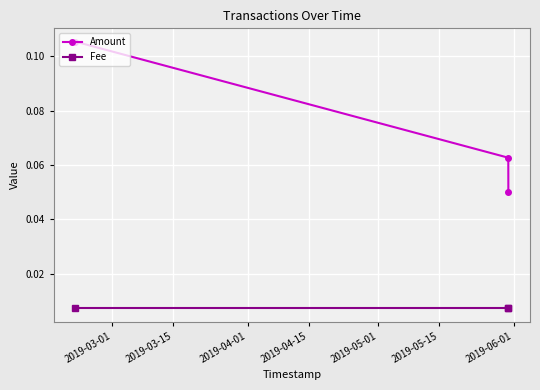

Count the Amount values in the range 0 to 1.

3